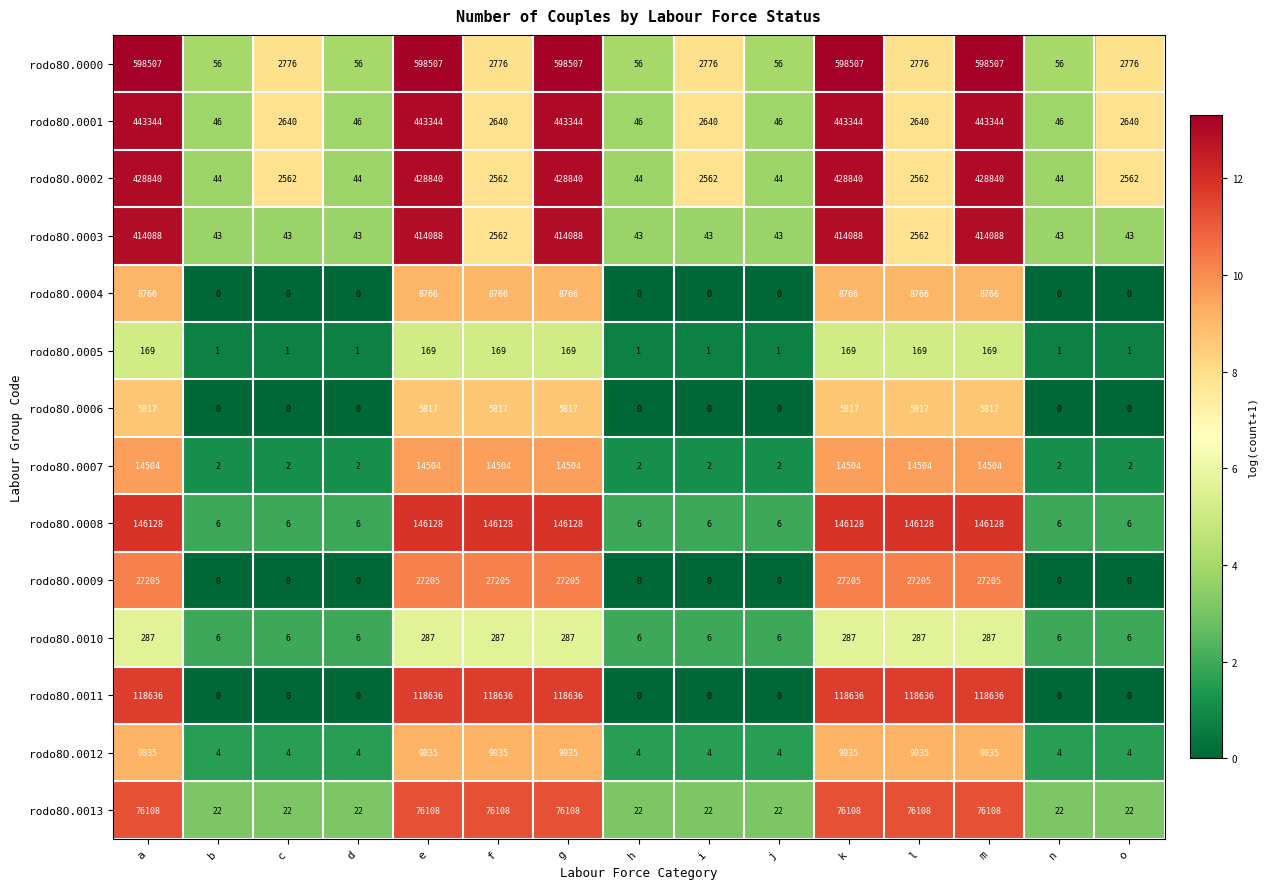

Rank the series by their maximum value, from highest to lowest.

rodo8O.0000, rodo8O.0001, rodo8O.0002, rodo8O.0003, rodo8O.0008, rodo8O.0011, rodo8O.0013, rodo8O.0009, rodo8O.0007, rodo8O.0012, rodo8O.0004, rodo8O.0006, rodo8O.0010, rodo8O.0005